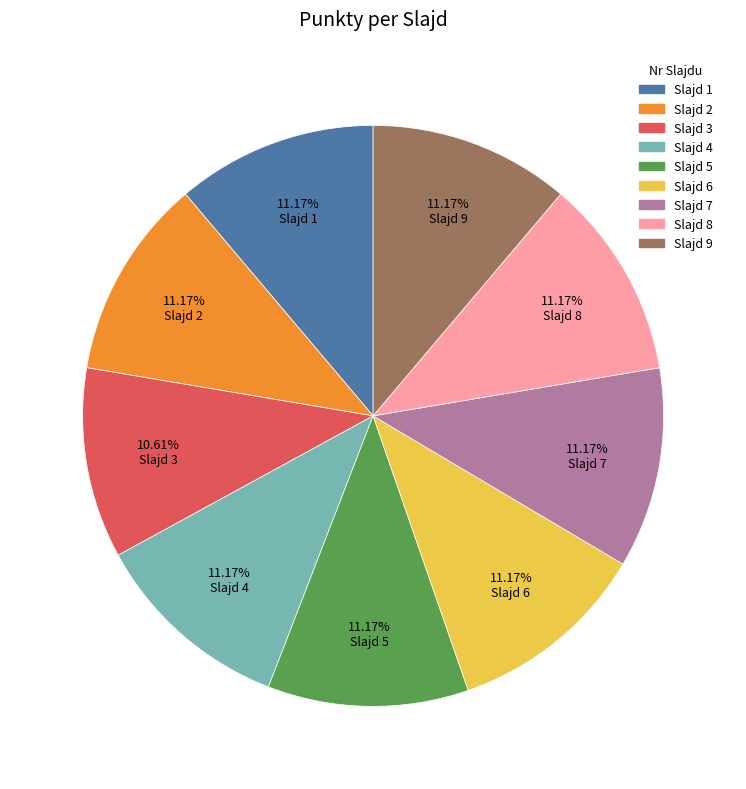

Is there a majority slice in this chart?

No